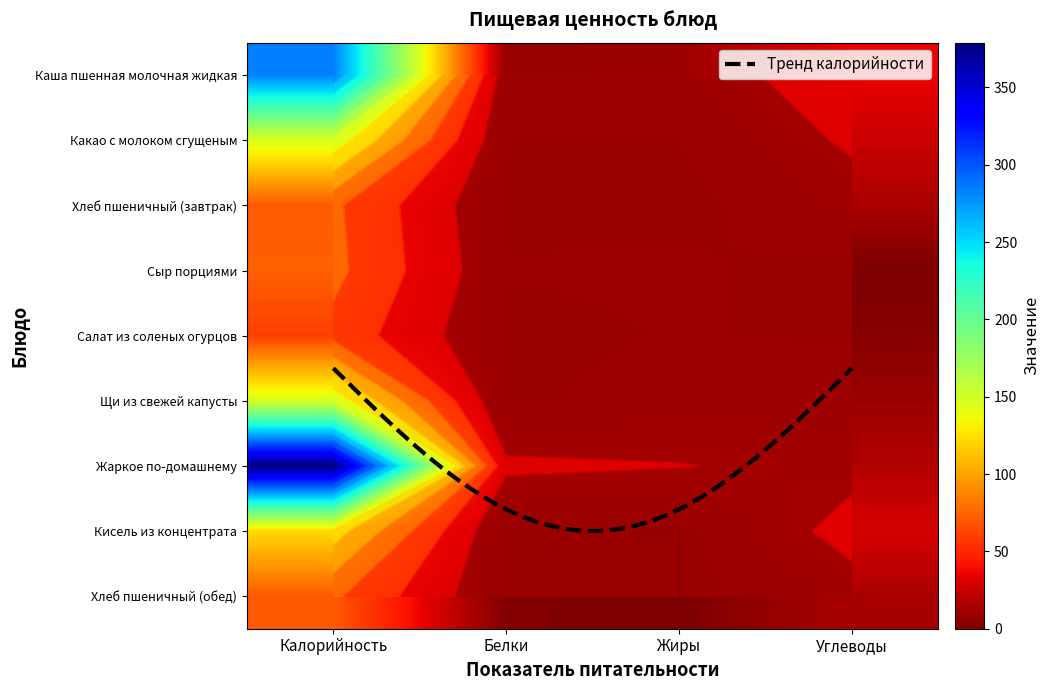

Which category has the lowest value in the Салат из соленых огурцов series?

Белки